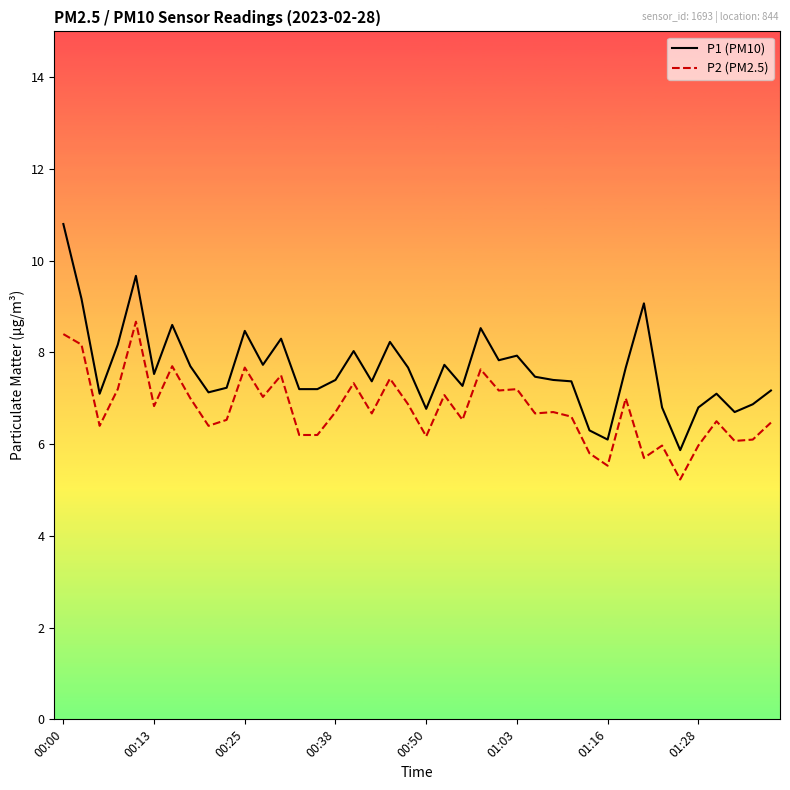

True or false: P1 (PM10) and P2 (PM2.5) cross at least once.

False